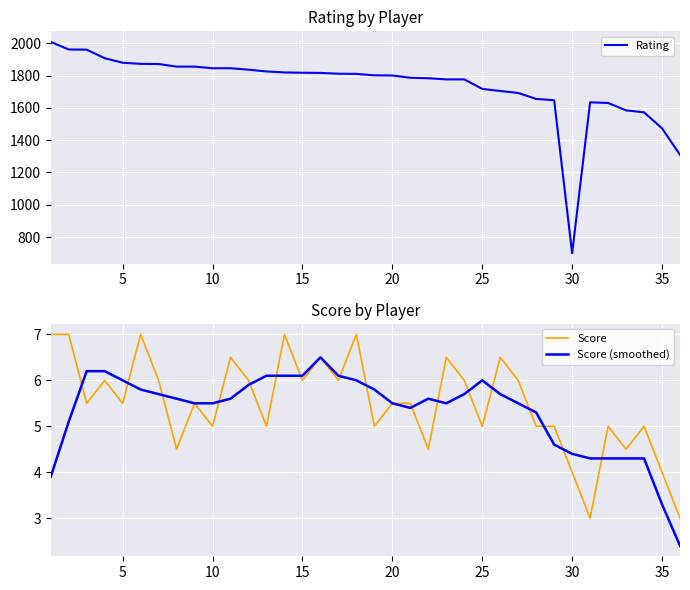

Is it true that Score equals 5.5 at 5?

True